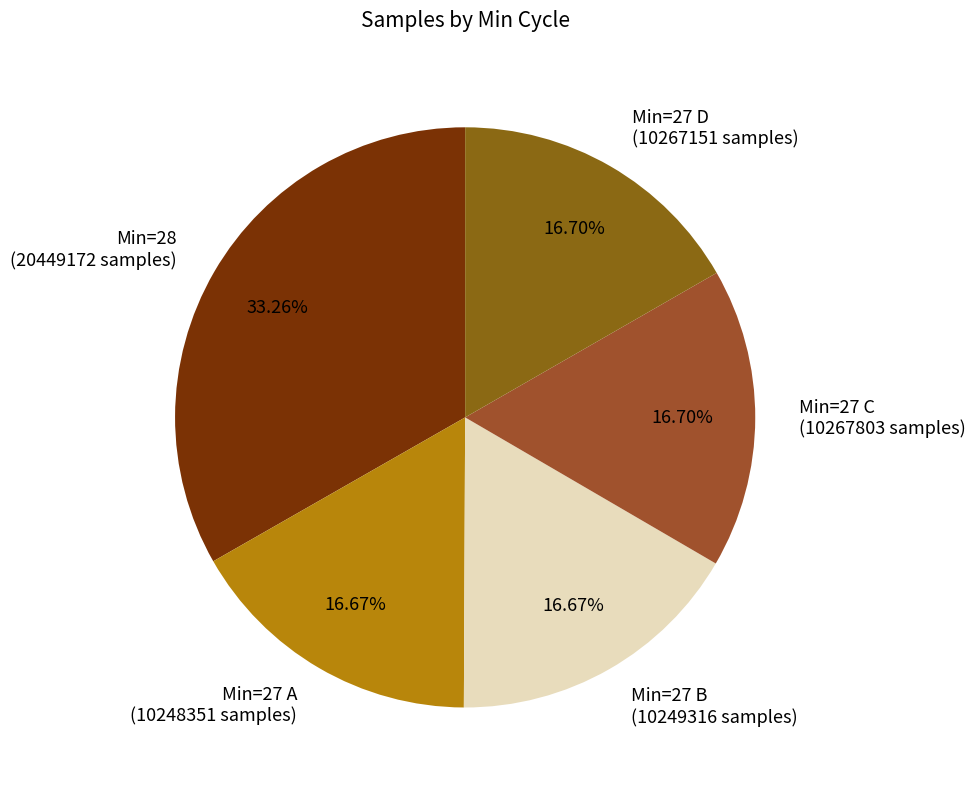

How many slices are in this pie chart?

5